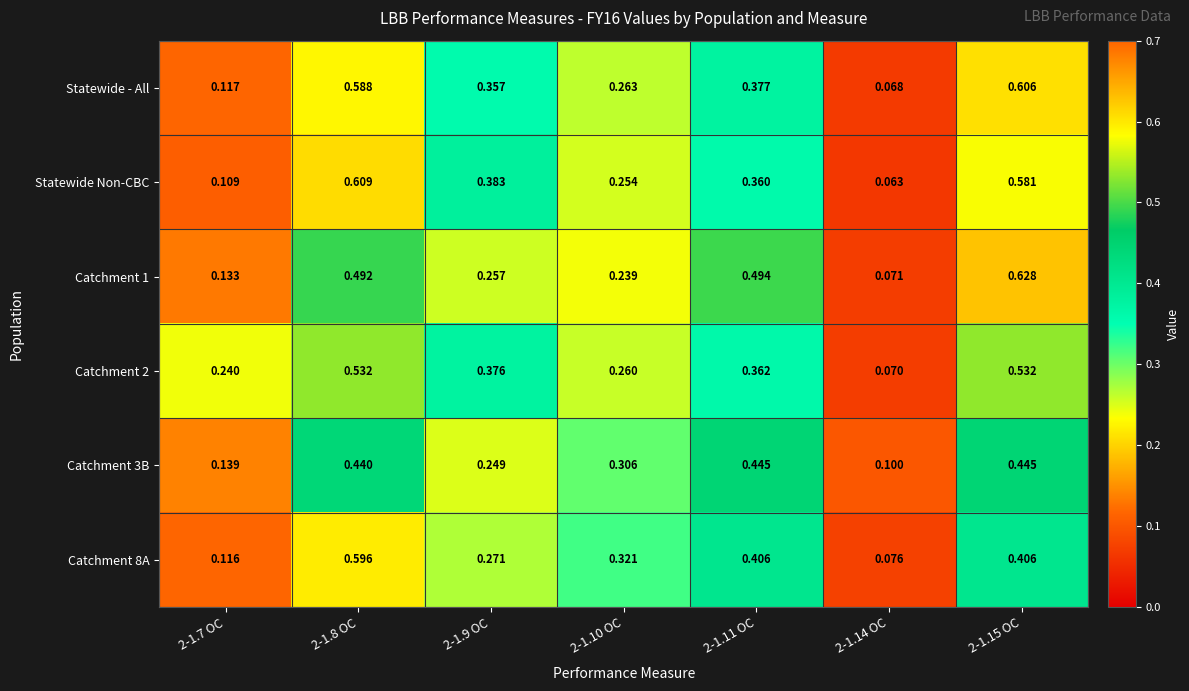

Is the value of Catchment 1 at 2-1.14 OC greater than the value of Catchment 8A at 2-1.10 OC?

No